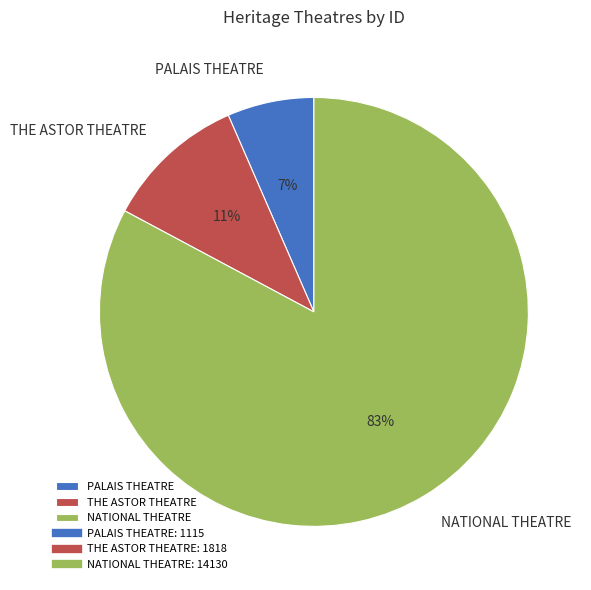

Between NATIONAL THEATRE and THE ASTOR THEATRE, which is larger?

NATIONAL THEATRE